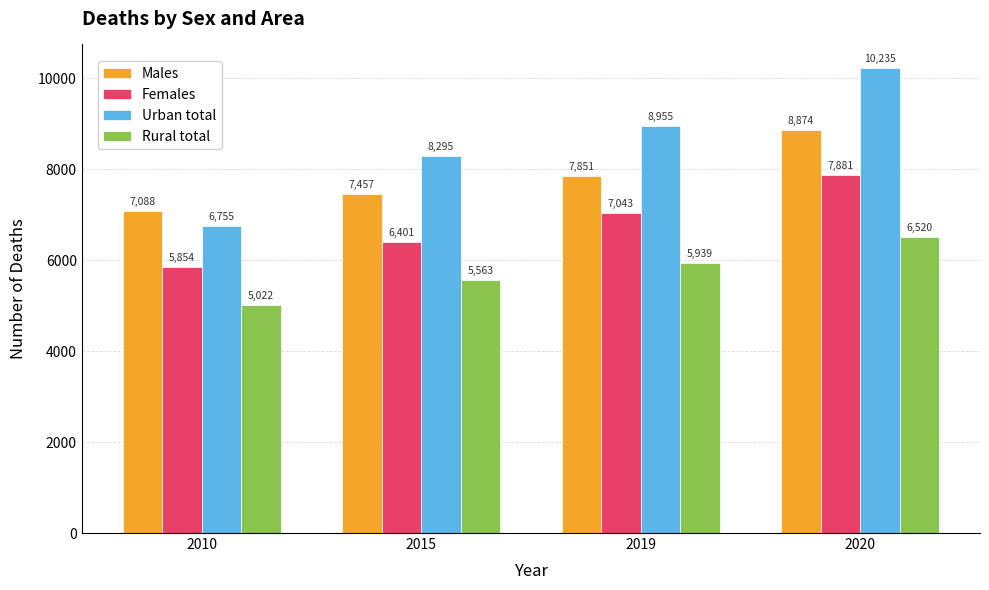

At which label is Females closest to 6867?

2019